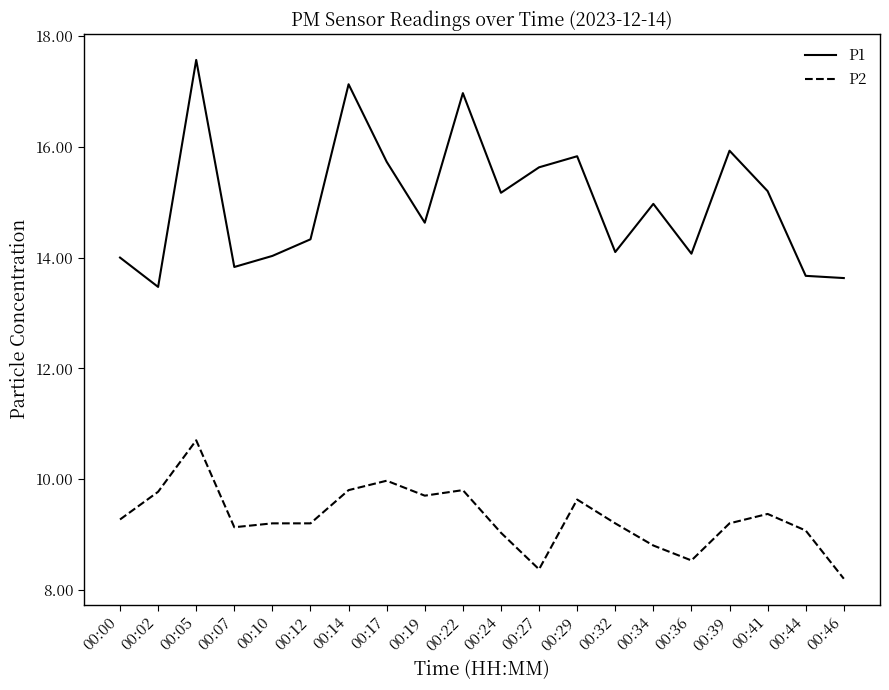

The value of P1 at 00:14 is 22.3. True or false?

False